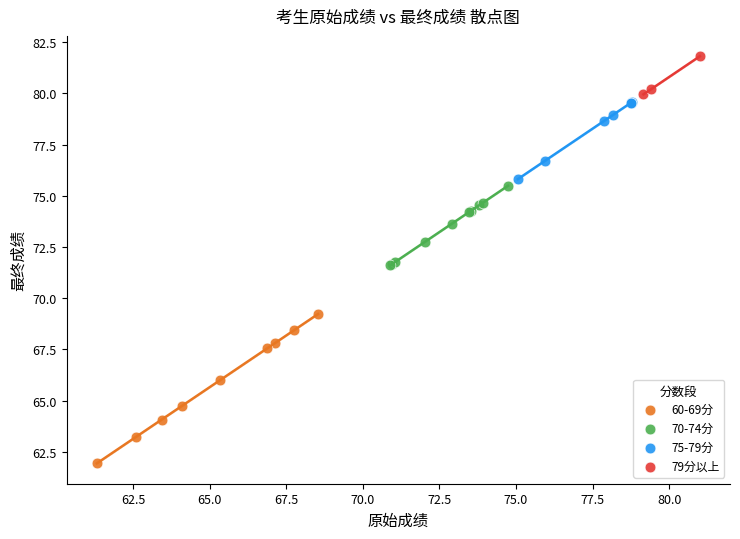

Which series has the widest spread of Y values?

60-69分